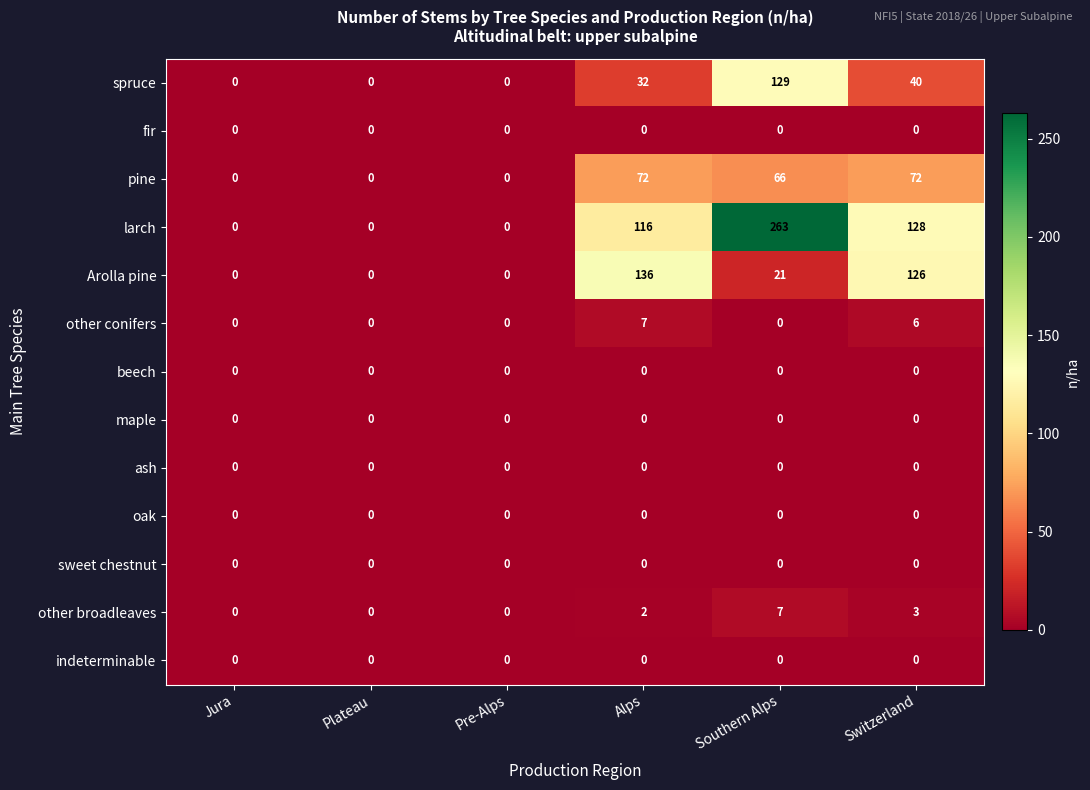

Is it true that indeterminable equals 0 at Pre-Alps?

True